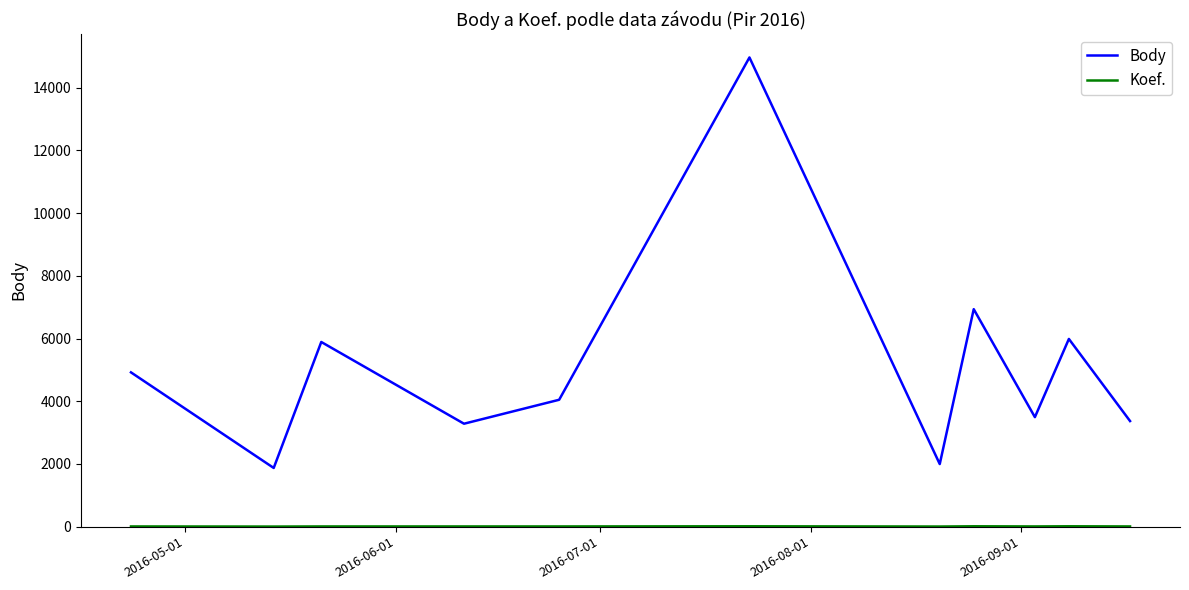

Which series has the largest total across all categories?

Body